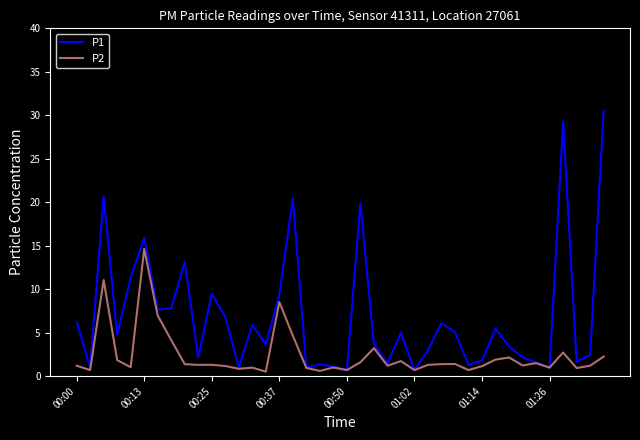

Which series has the largest total across all categories?

P1